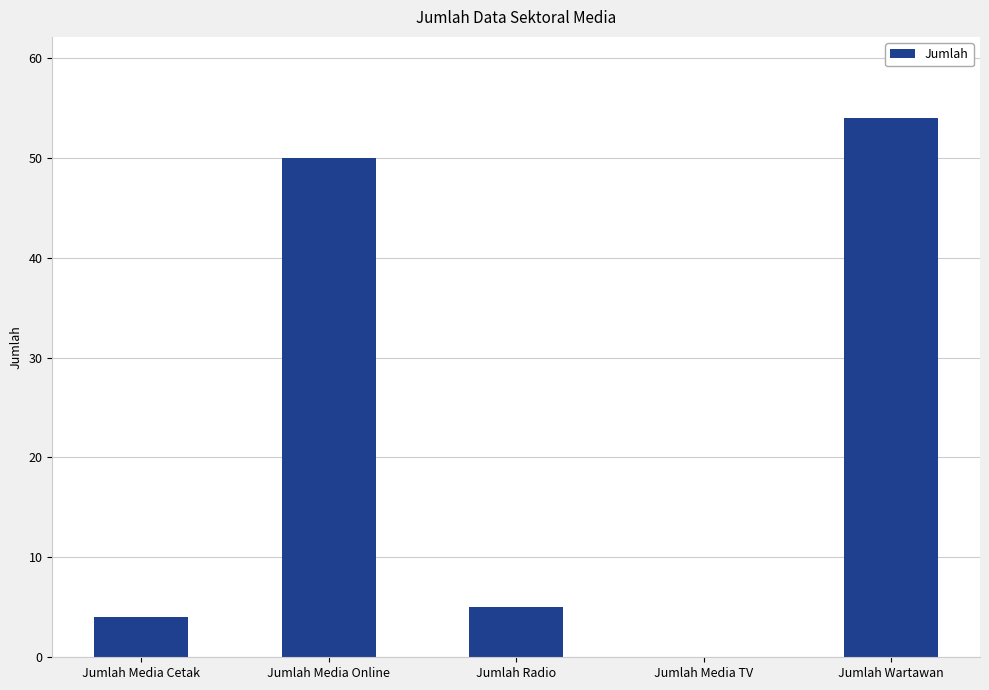

Which category has the highest value across all series?

Jumlah Wartawan